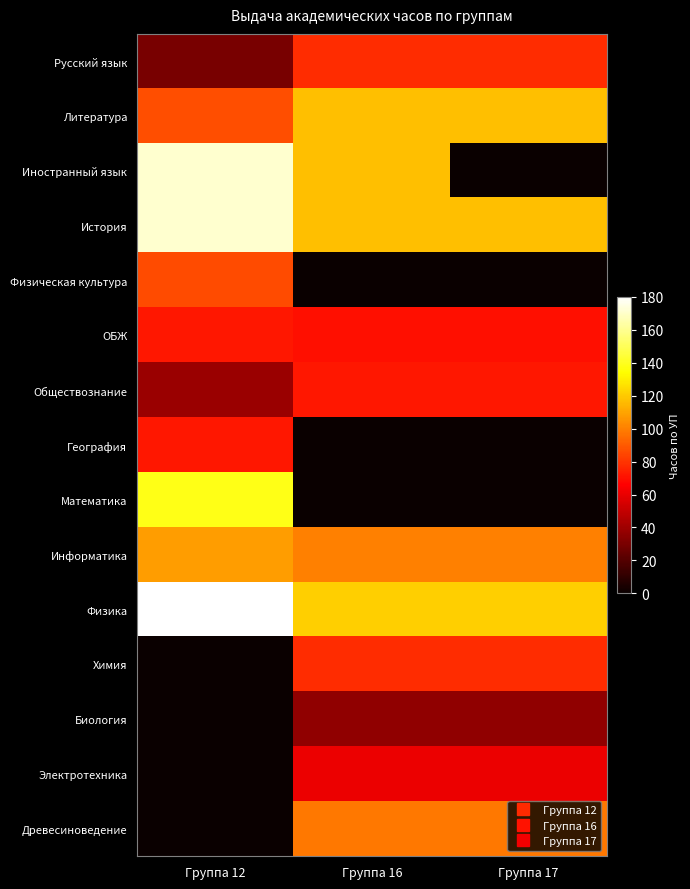

At how many categories does at least one series exceed 26?

3